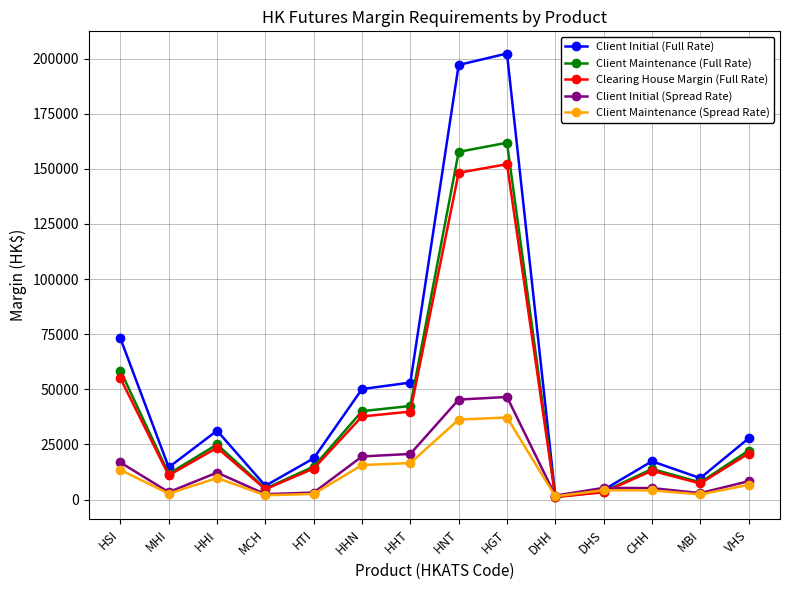

True or false: Clearing House Margin (Full Rate) has a value of 69477 at HHT.

False